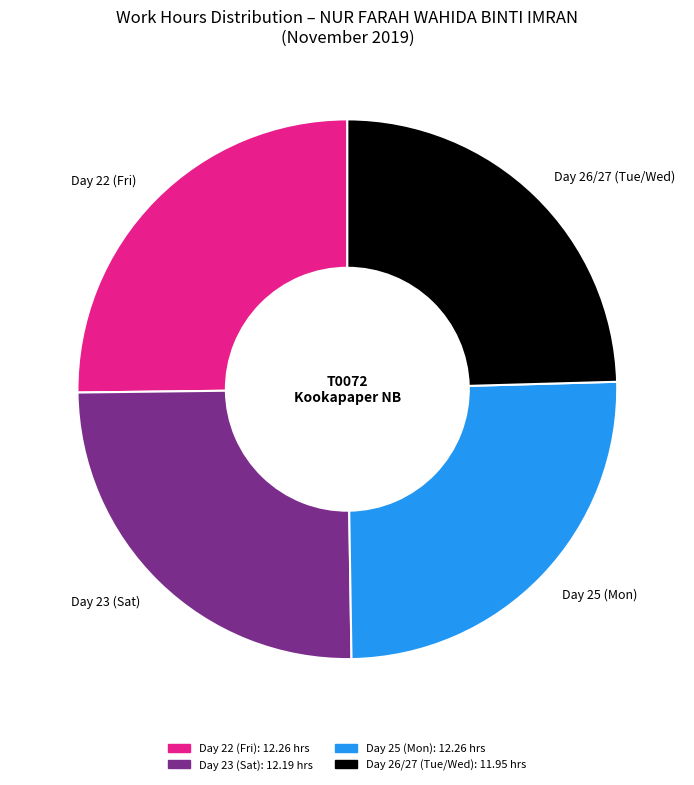

Count the number of slices in the pie.

4